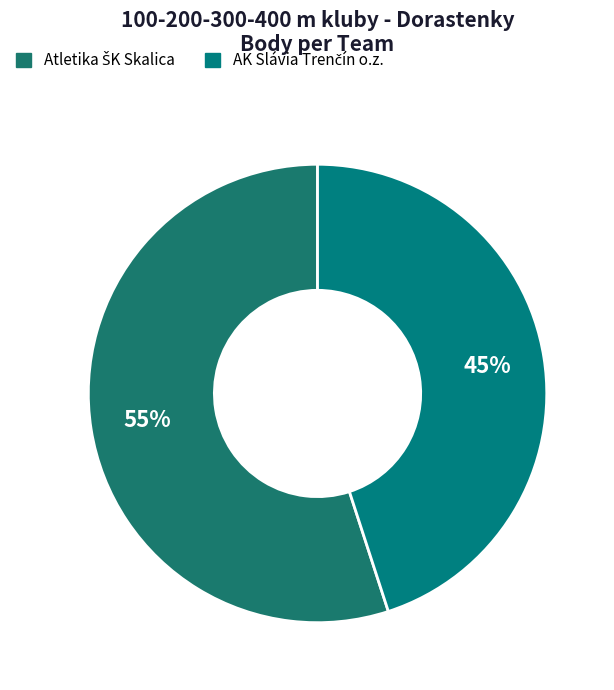

How many slices are in this pie chart?

2